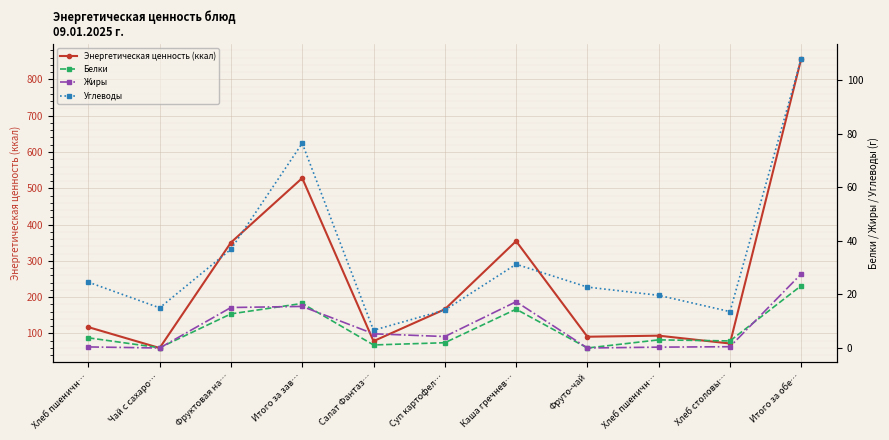

True or false: Жиры and Углеводы cross at least once.

False